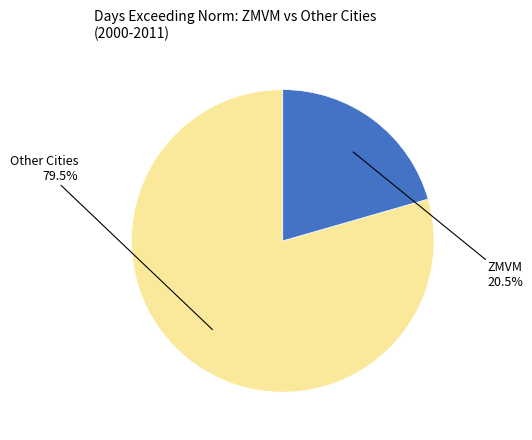

Is there a majority slice in this chart?

Yes